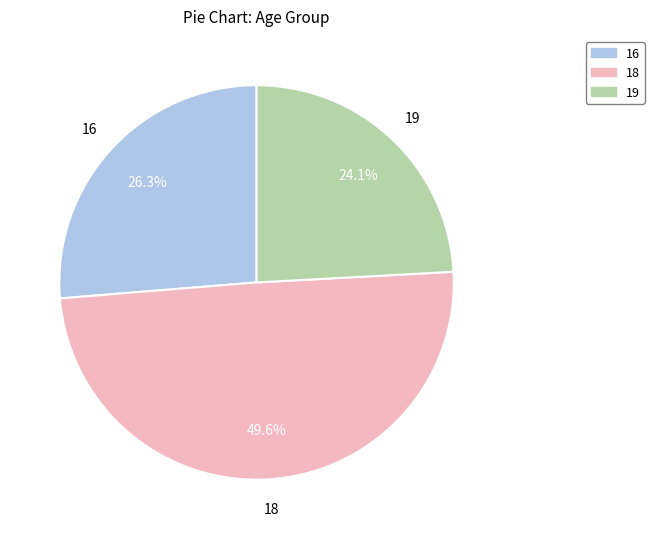

Is there any slice that represents more than half of the pie?

No